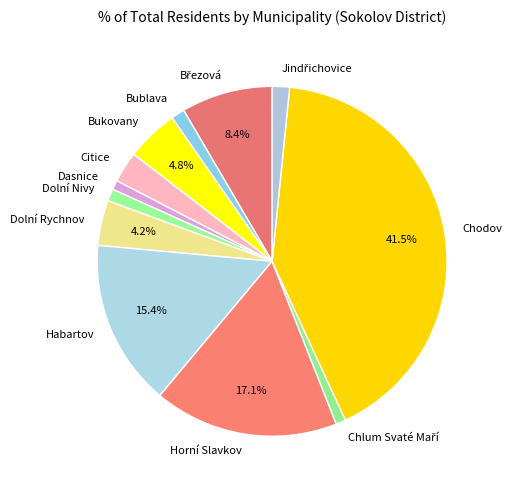

Does any single category account for the majority?

No